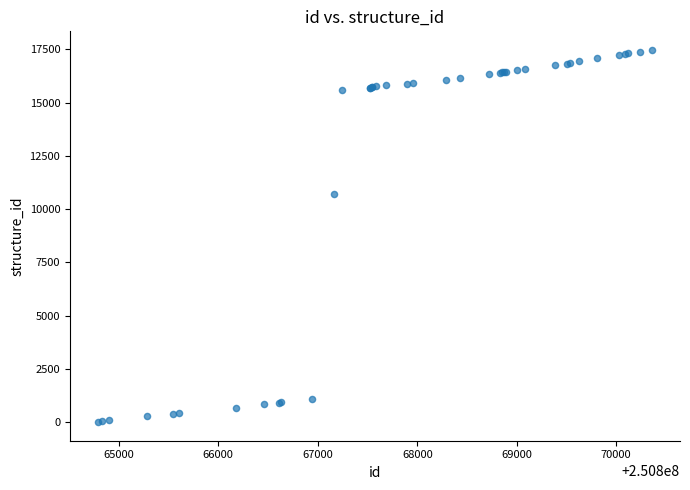

What Y value in the scatter plot is closest to 8738?

10728